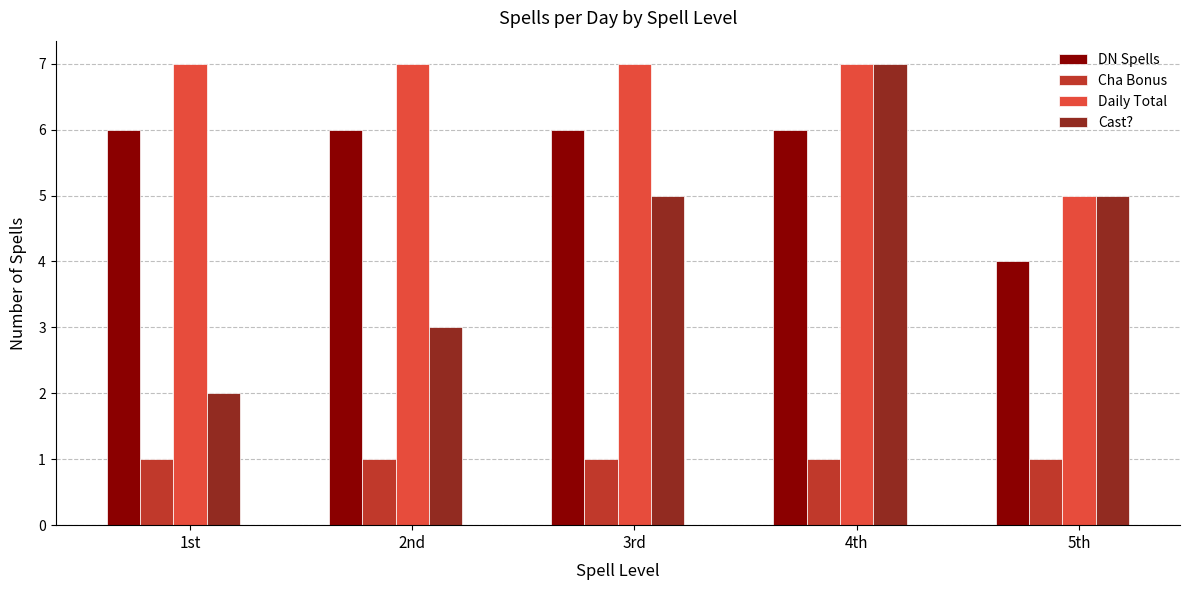

What is the value of the DN Spells bar at the 1st from the left?

6